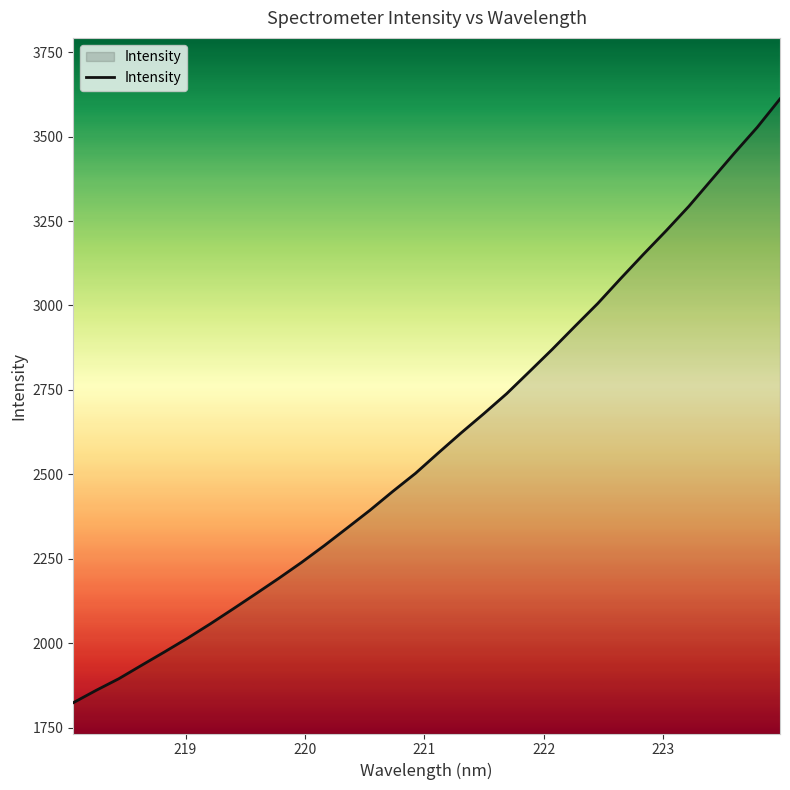

What is the minimum value shown in the chart?

1824.2